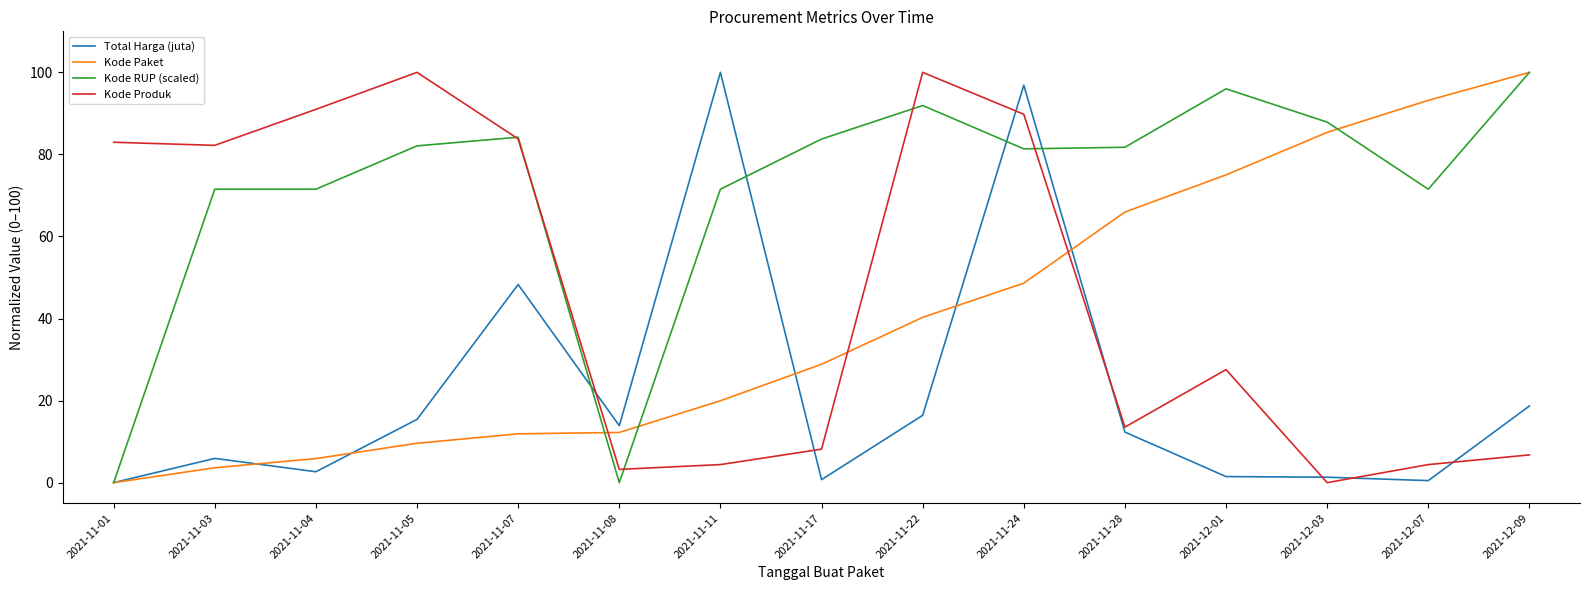

Between 2021-11-17 and 2021-11-28, which series saw the biggest shift?

Kode Paket